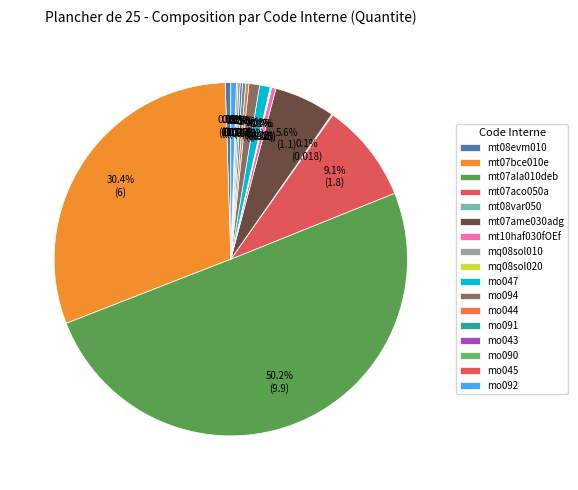

Which slice is the largest?

mt07ala010deb